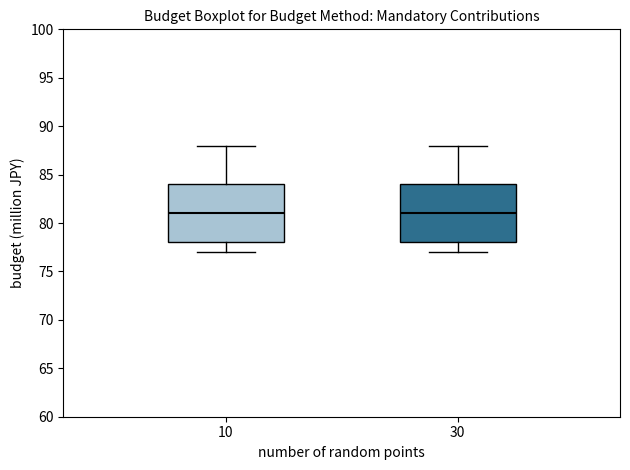

Reading left to right, read every box against the y-axis: the position of its median line, the range the box covers, and the ends of its whiskers. The values are not printed on the chart, so give them approximately, as read against the axis.

10: median 81, box 78 to 84, whiskers 77 to 88
30: median 81, box 78 to 84, whiskers 77 to 88